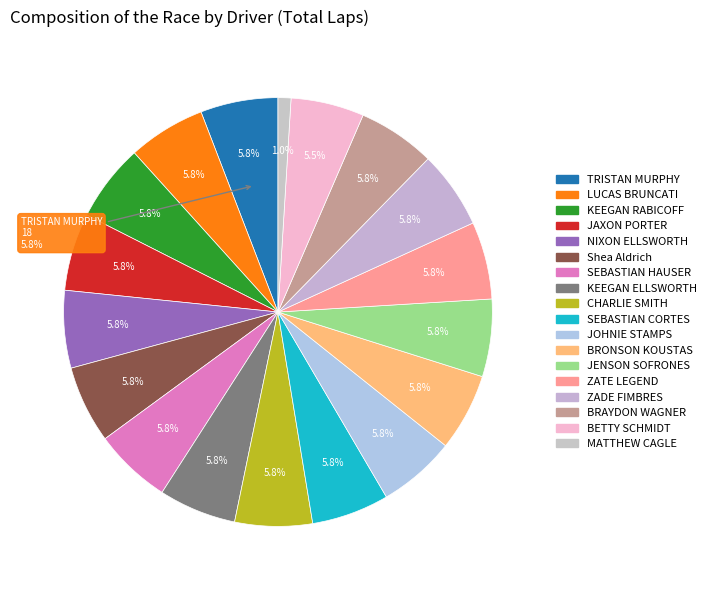

The LUCAS BRUNCATI slice represents 1% of the pie. True or false?

False